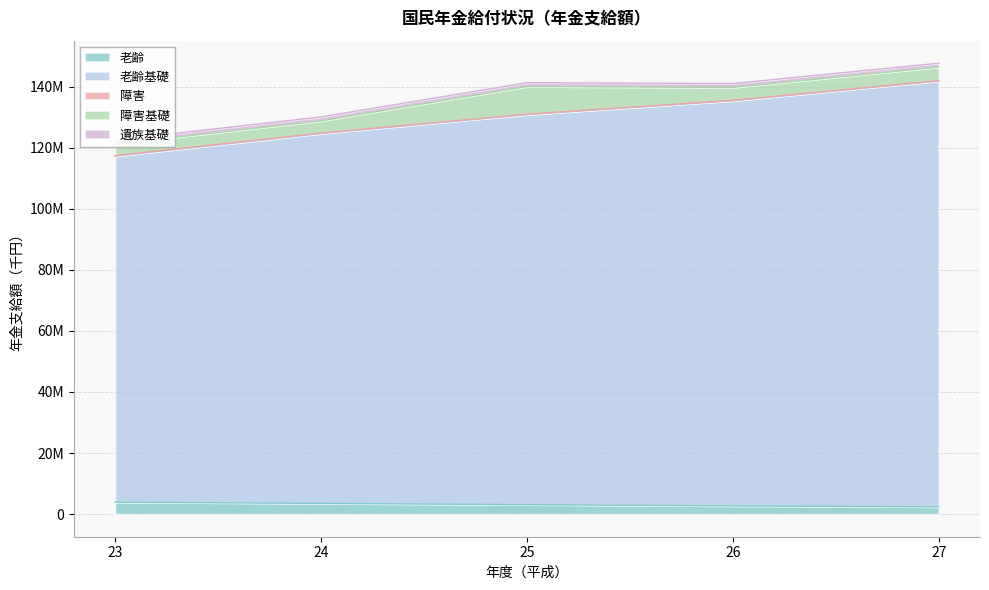

Where does the 老齢 series first go above 3114252?

23